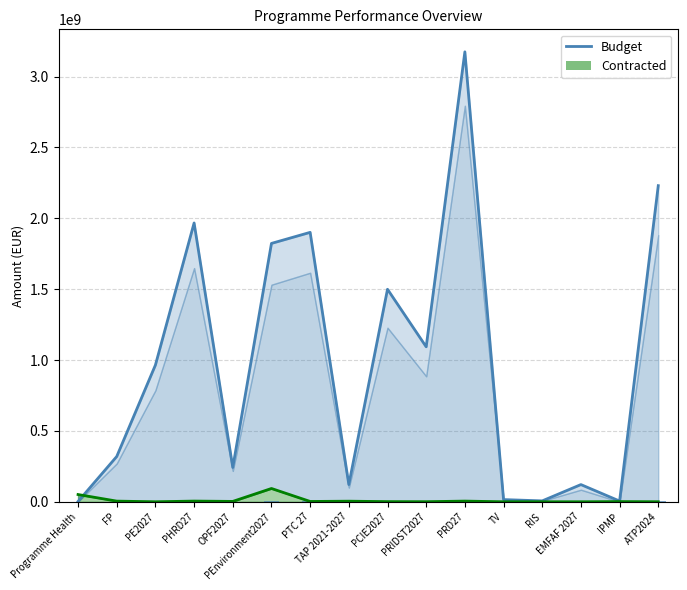

What is the label of the 9th bar from the left?

PCIE2027